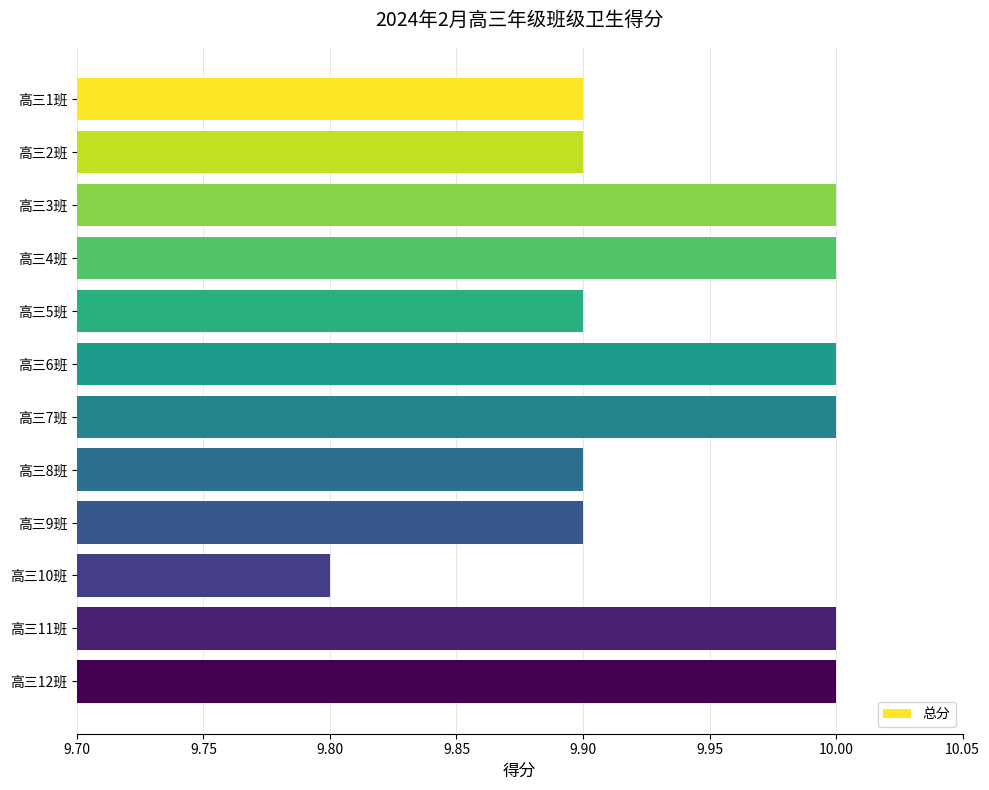

At which category does the chart reach its minimum across all series?

高三10班